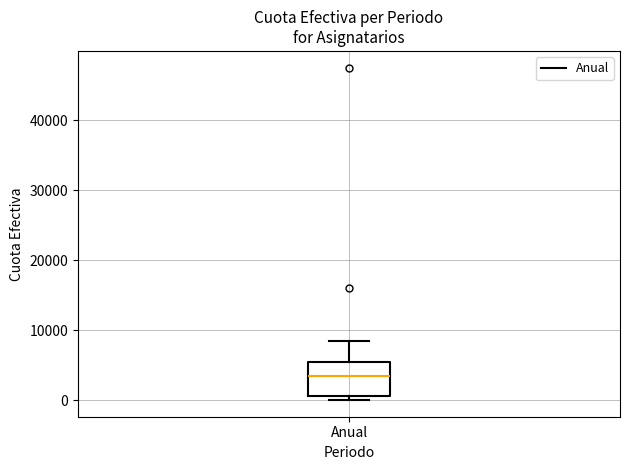

Where does the median line of the box for Anual sit on the y-axis? The values are not printed on the chart, so give them approximately, as read against the axis.

3000